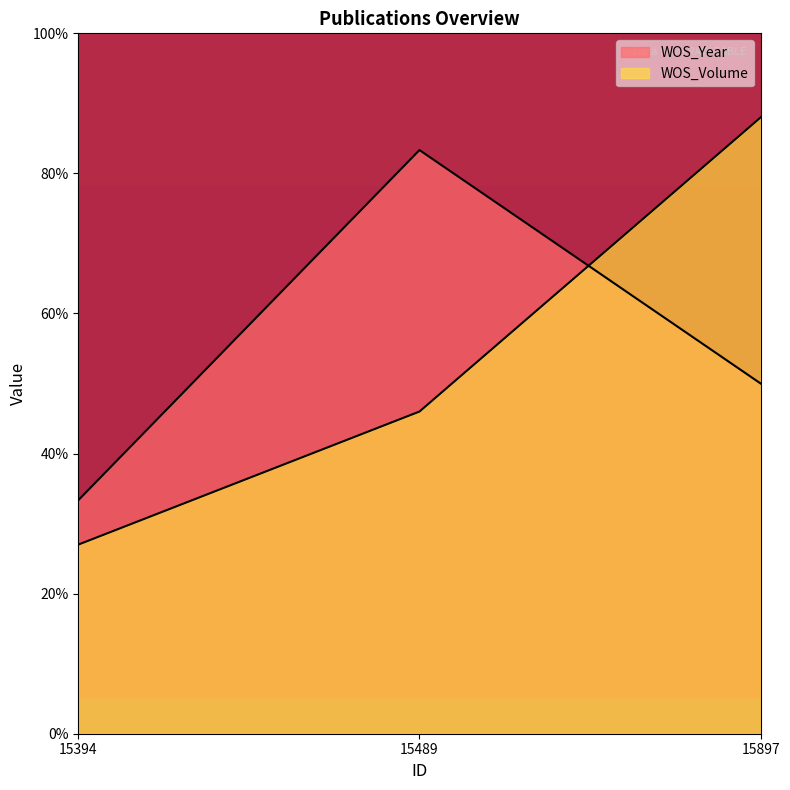

What is the smallest value displayed?

27.0